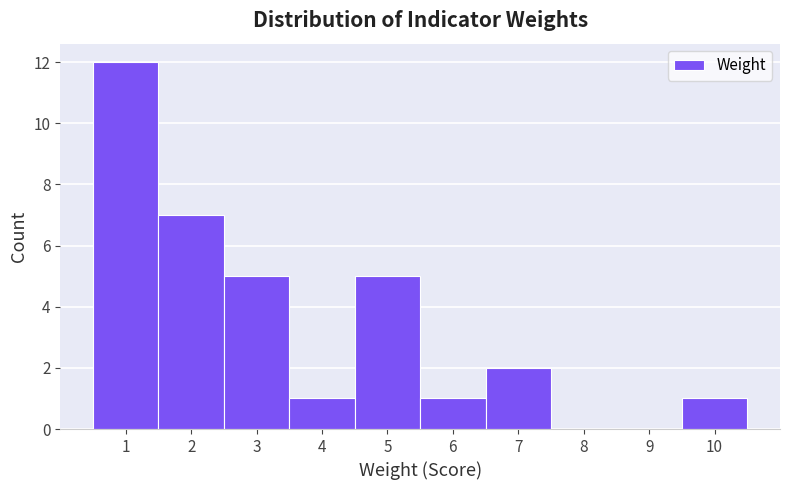

What is the height of the bar covering 0.5 to 1.5 on the x-axis? The values are not printed on the chart, so give them approximately, as read against the axis.

12